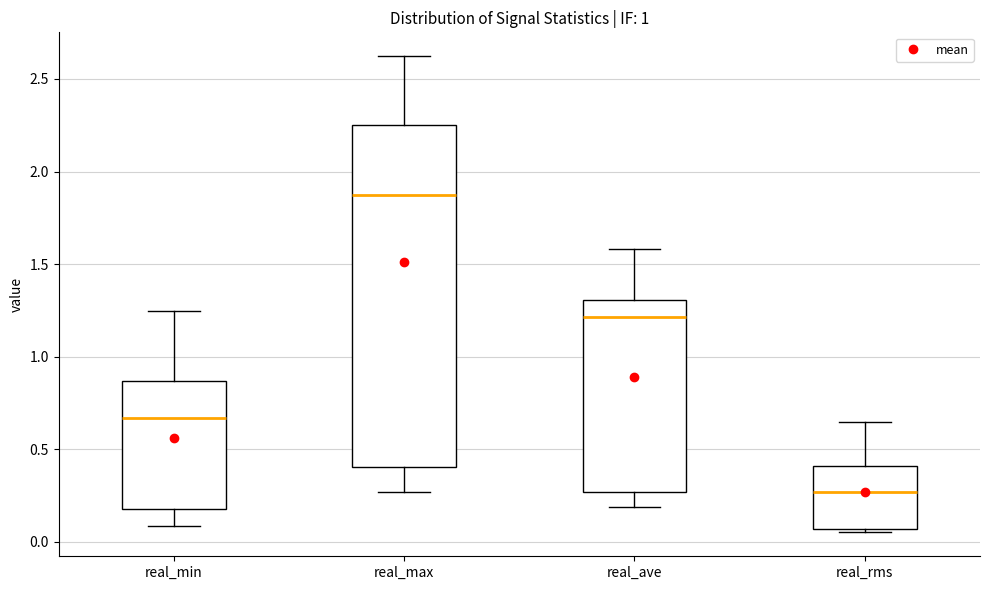

Reading left to right, read every box against the y-axis: the position of its median line, the range the box covers, and the ends of its whiskers. The values are not printed on the chart, so give them approximately, as read against the axis.

real_min: median 0.65, box 0.20 to 0.85, whiskers 0.10 to 1.25
real_max: median 1.85, box 0.40 to 2.25, whiskers 0.25 to 2.60
real_ave: median 1.20, box 0.25 to 1.30, whiskers 0.20 to 1.60
real_rms: median 0.25, box 0.05 to 0.40, whiskers 0.05 (just below the box's lower edge) to 0.65